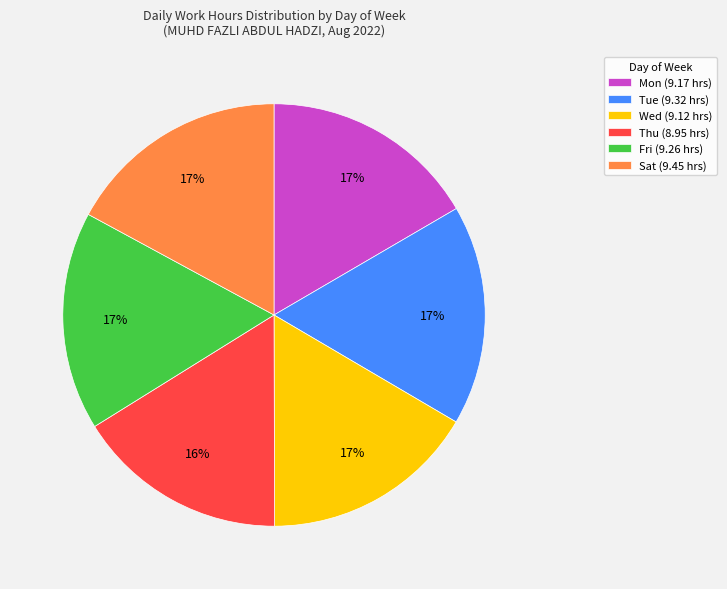

To the nearest percent, what is the average slice percentage?

17%